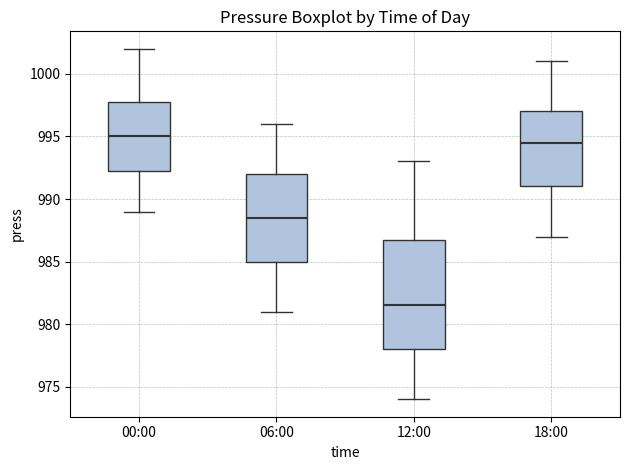

Reading left to right, transcribe this box plot: for each box, give where its median line is, the range the box spans, and where its two whiskers end, as read against the y-axis. The values are not printed on the chart, so give them approximately, as read against the axis.

00:00: median 995.0, box 992.5 to 998.0, whiskers 989.0 to 1002.0
06:00: median 988.5, box 985.0 to 992.0, whiskers 981.0 to 996.0
12:00: median 981.5, box 978.0 to 987.0, whiskers 974.0 to 993.0
18:00: median 994.5, box 991.0 to 997.0, whiskers 987.0 to 1001.0